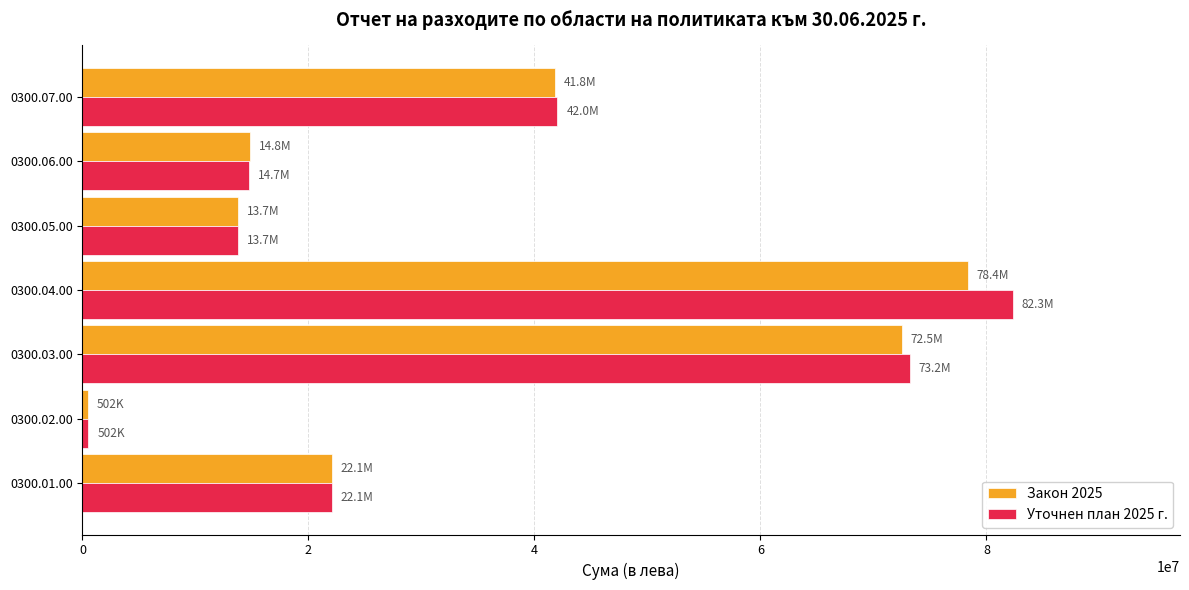

True or false: Закон 2025 has a value of 38774355 at 0300.01.00.

False